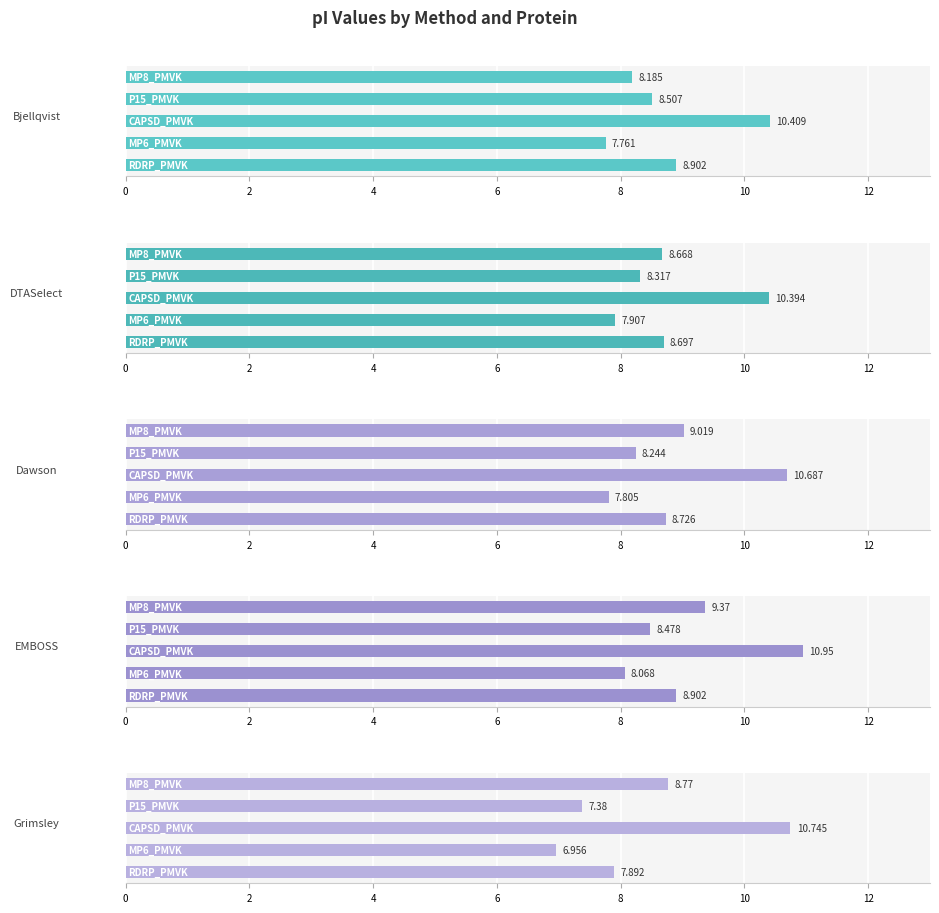

What is the difference between the maximum and minimum values in the Grimsley series?

3.8